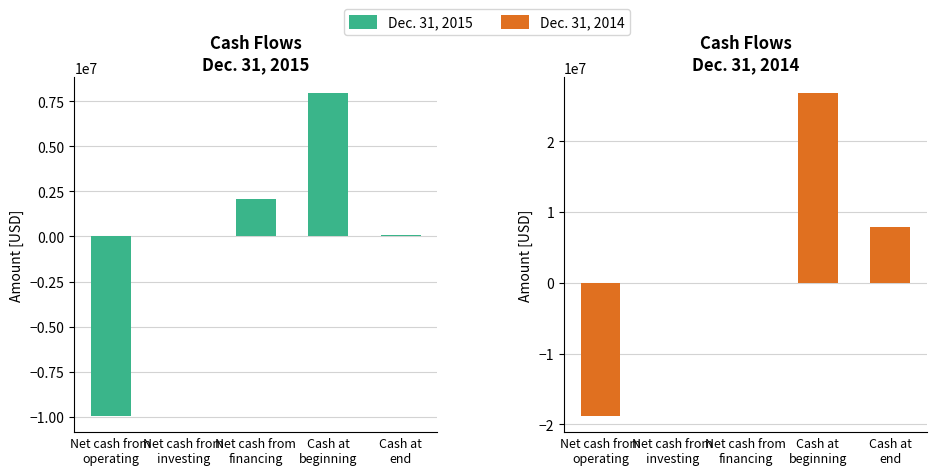

What is the difference between the Dec. 31, 2015 values at Net cash from
operating and Cash at
beginning?

17914034